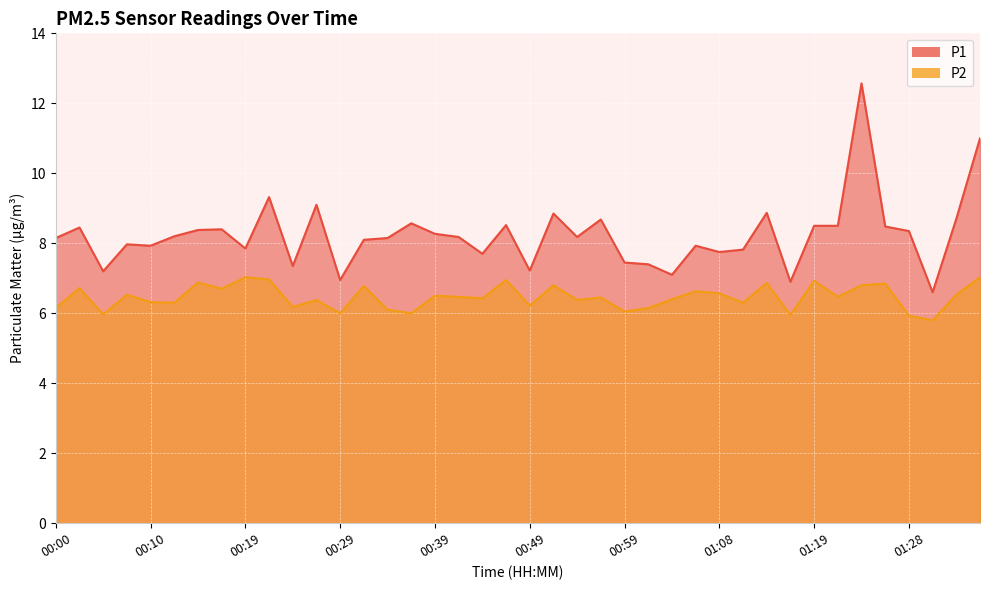

What is the sum of the P2 values at 01:21 and 01:19?

13.4